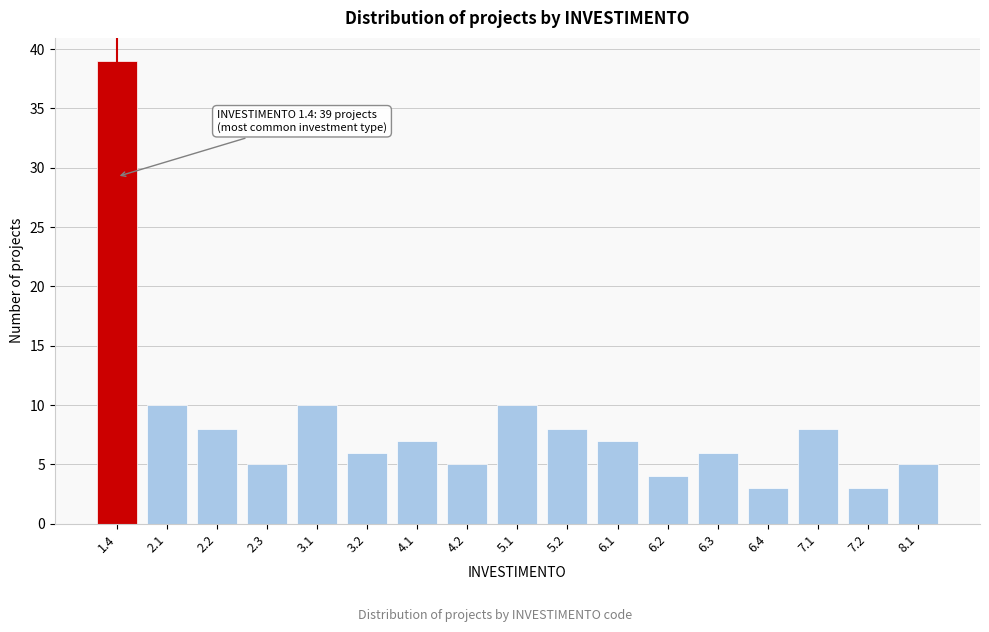

Reading left to right, extract all data points from this chart.

1.4=39	2.1=10	2.2=8	2.3=5	3.1=10	3.2=6	4.1=7	4.2=5	5.1=10	5.2=8	6.1=7	6.2=4	6.3=6	6.4=3	7.1=8	7.2=3	8.1=5